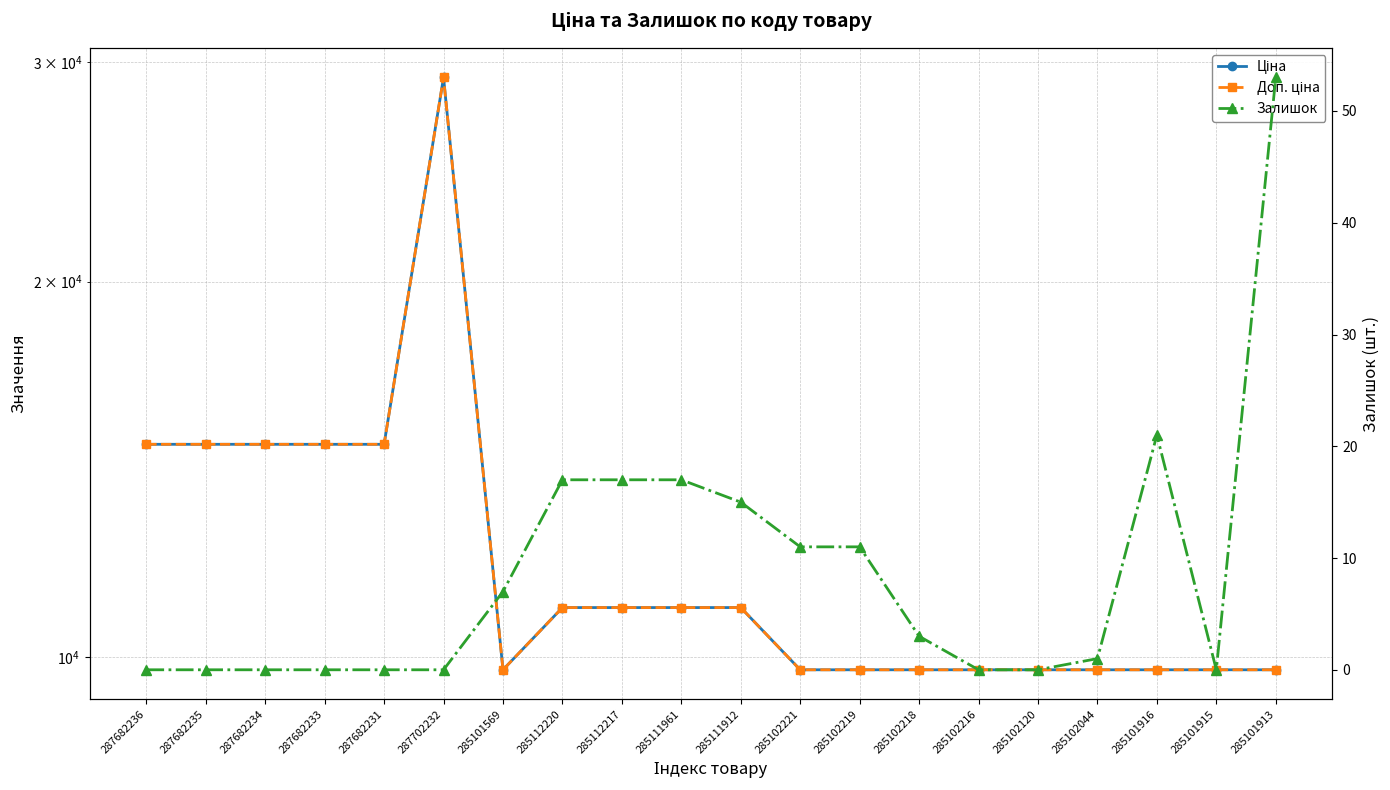

What is the difference between the maximum and minimum values in the Доп. ціна series?

19376.8